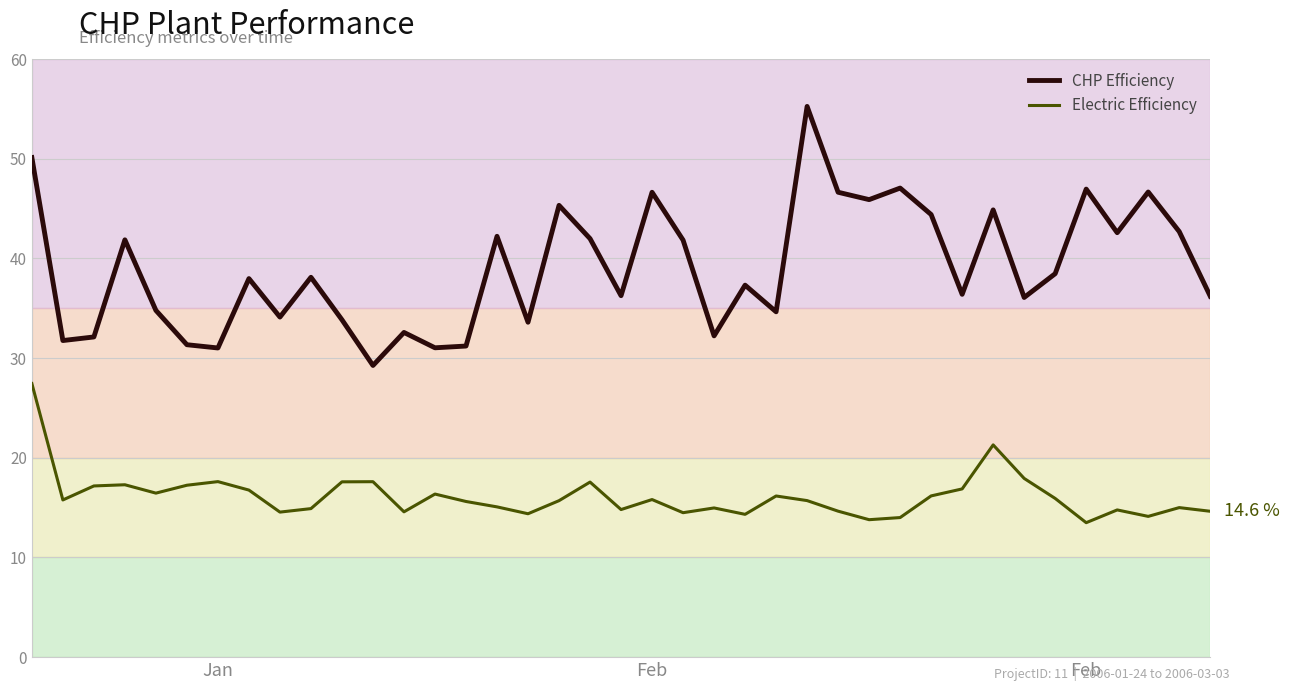

True or false: CHP Efficiency and Electric Efficiency intersect in this chart.

False